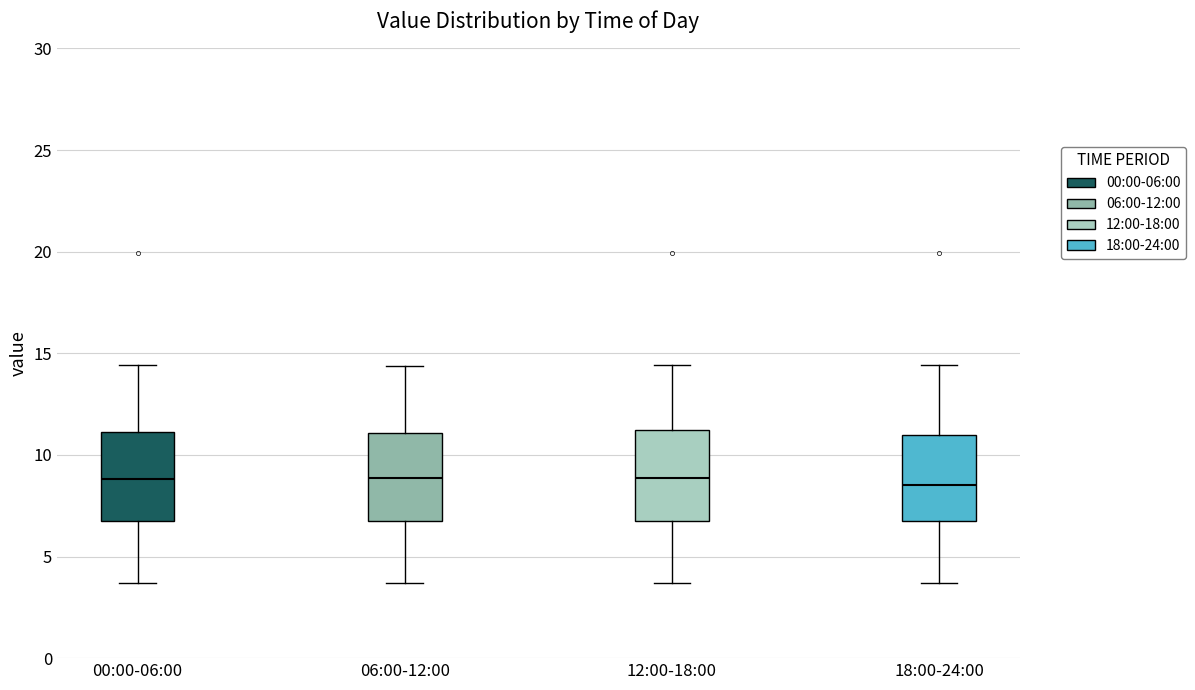

Where is the upper edge of the box for 18:00-24:00 on the y-axis? The values are not printed on the chart, so give them approximately, as read against the axis.

11.0